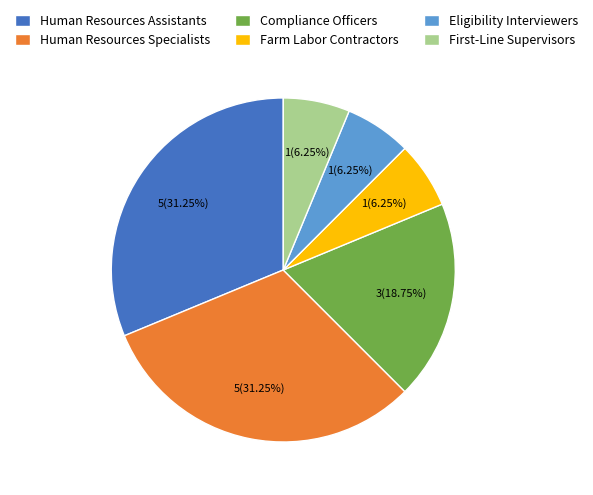

To the nearest percent, what is the average slice percentage?

17%